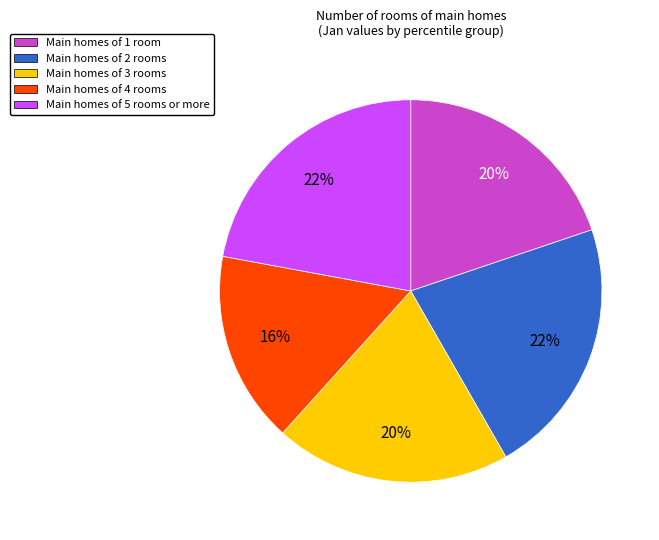

To the nearest percent, what is the difference between the largest and smallest slice percentages?

6%